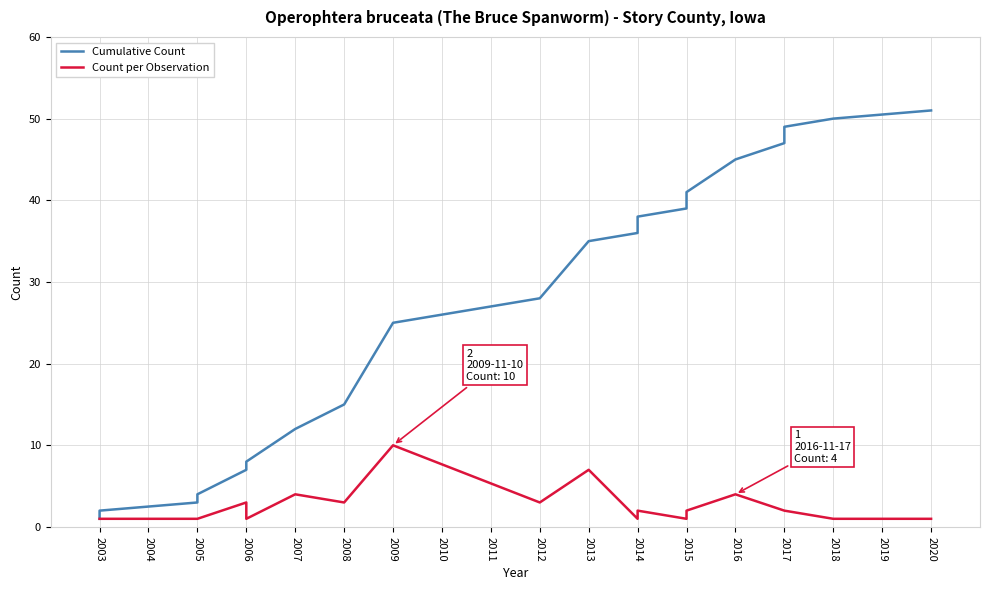

Which category has the lowest value across all series?

2003